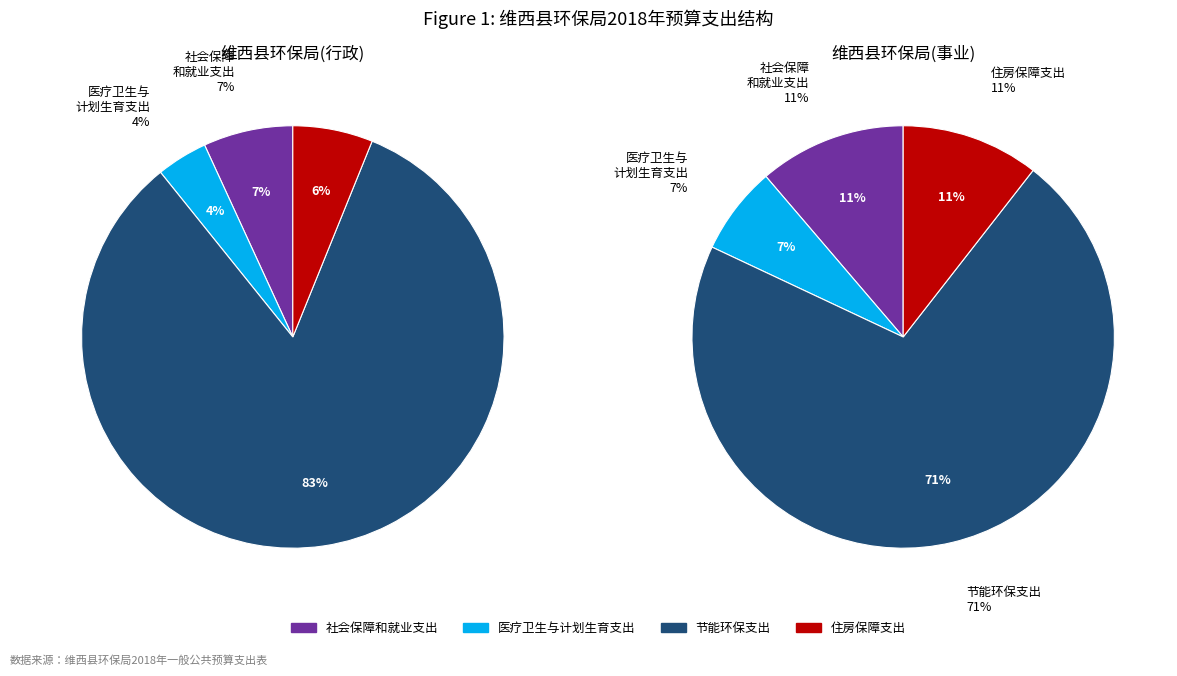

Combined, do 节能环保支出(事业) and 节能环保支出(行政) account for over 50%?

Yes